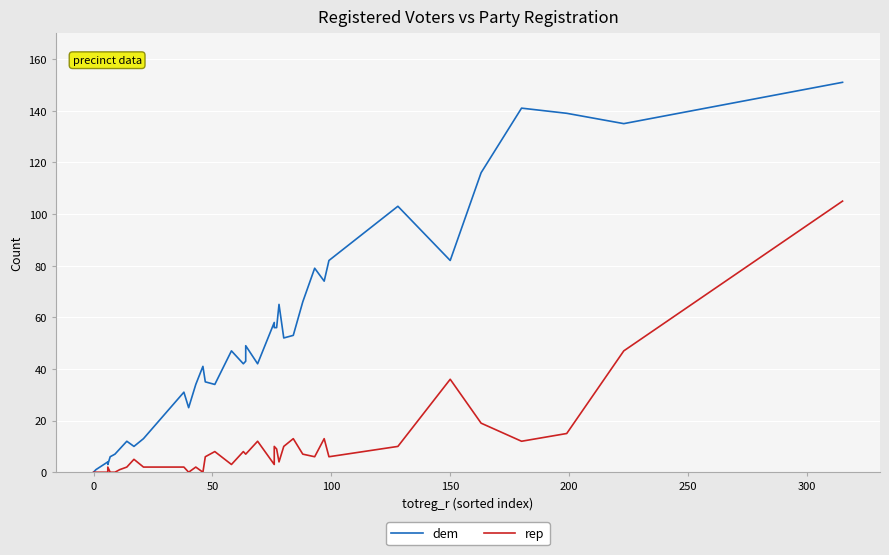

What is the difference between the second highest and minimum values in the rep series?

47